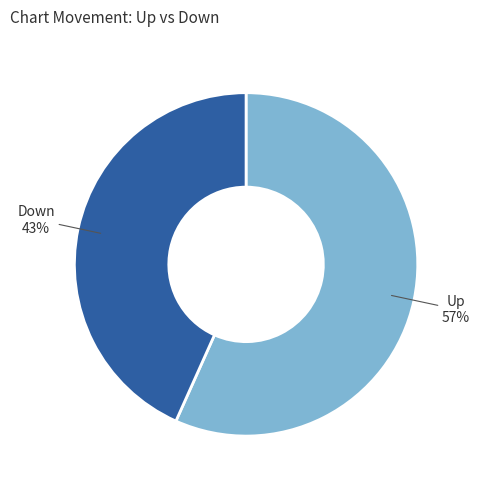

To the nearest percent, what is the average slice percentage?

50%